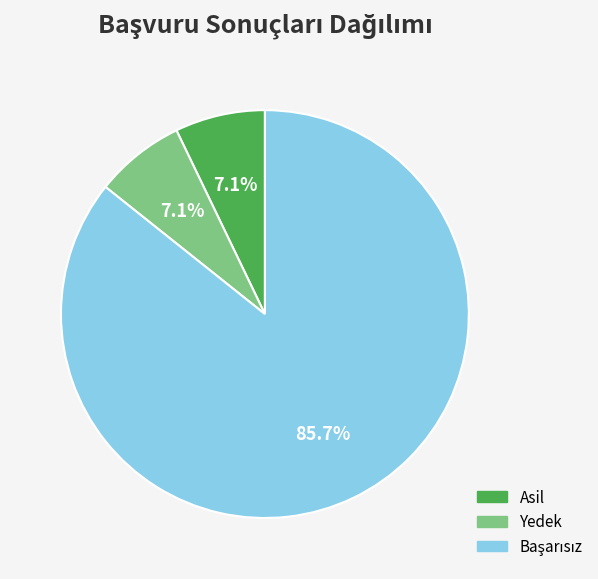

Approximately how many times larger is the value at Yedek compared to Asil?

1.0